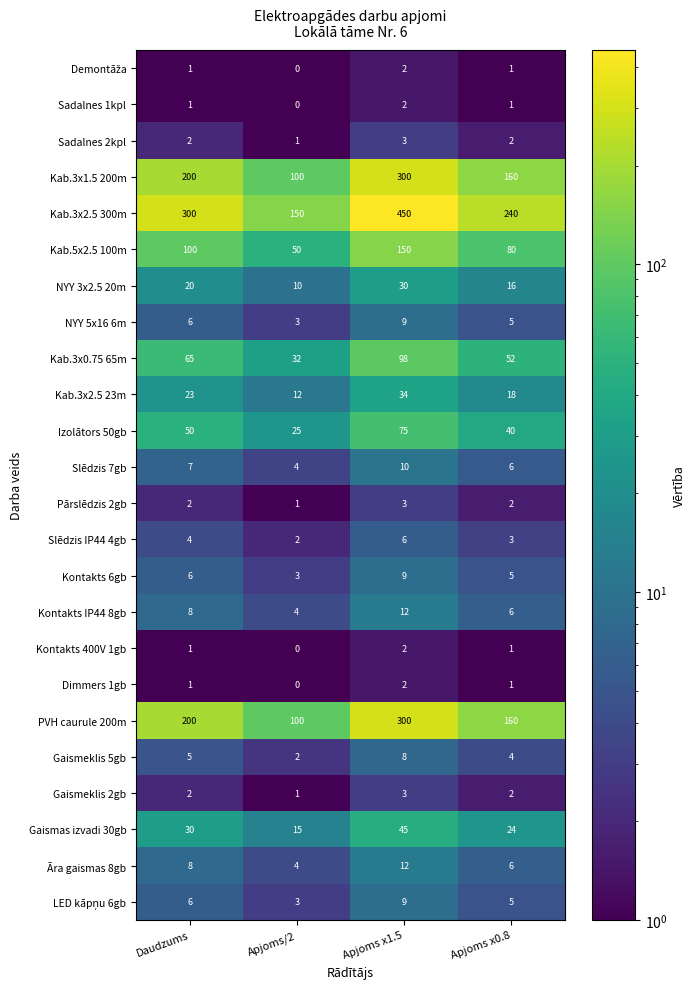

Which series changed the most between Apjoms/2 and Apjoms x0.8?

Kab.3x2.5 300m